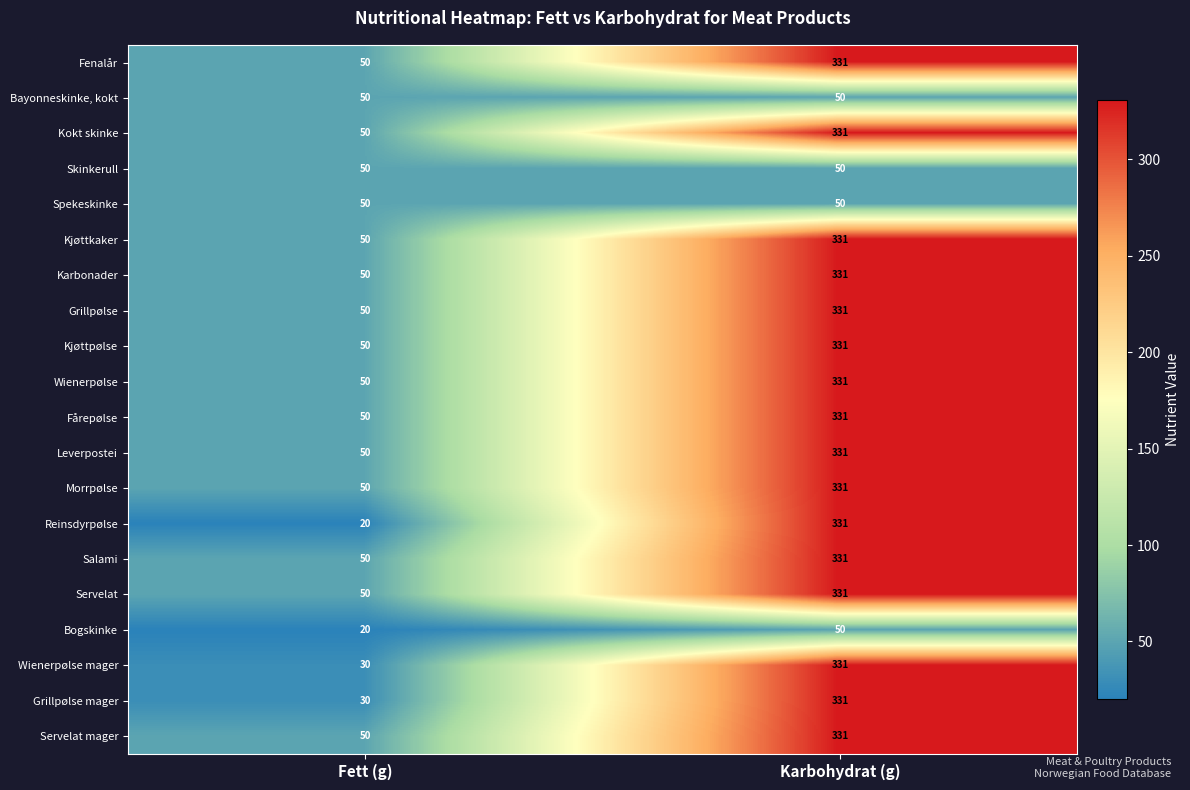

Which category has the lowest value across all series?

Fett (g)